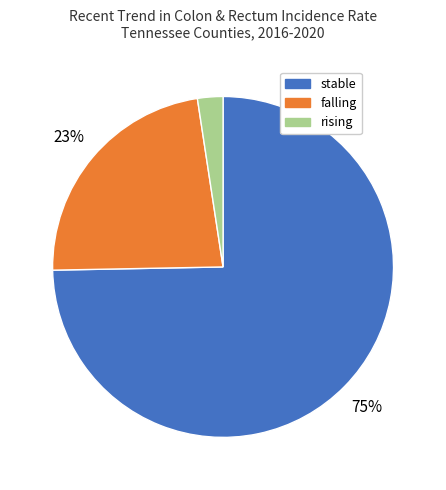

To the nearest percent, what percentage of the pie is stable?

75%